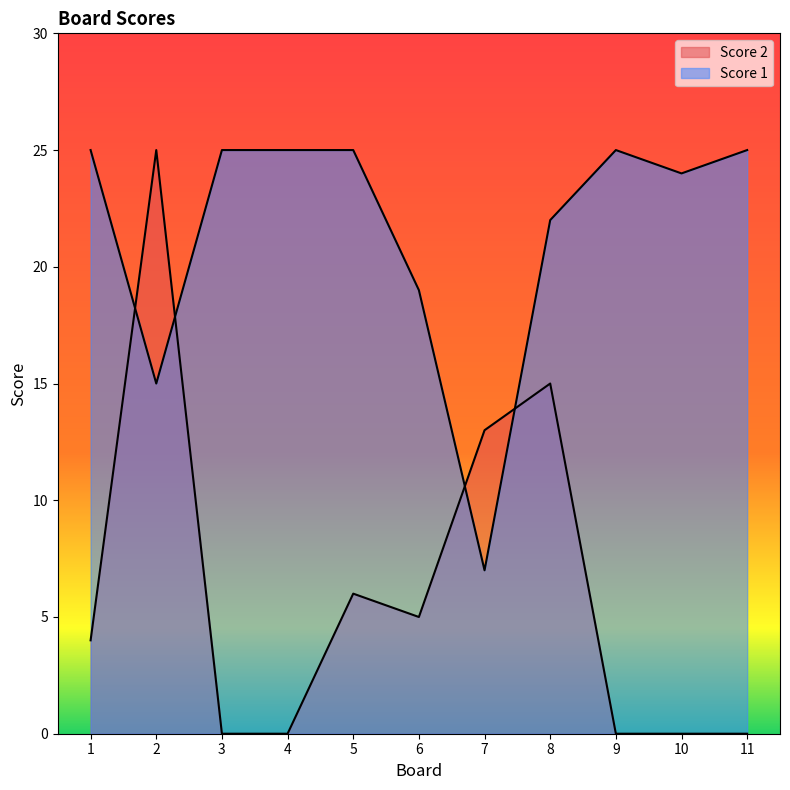

What are all the series names shown in the legend?

Score 2, Score 1